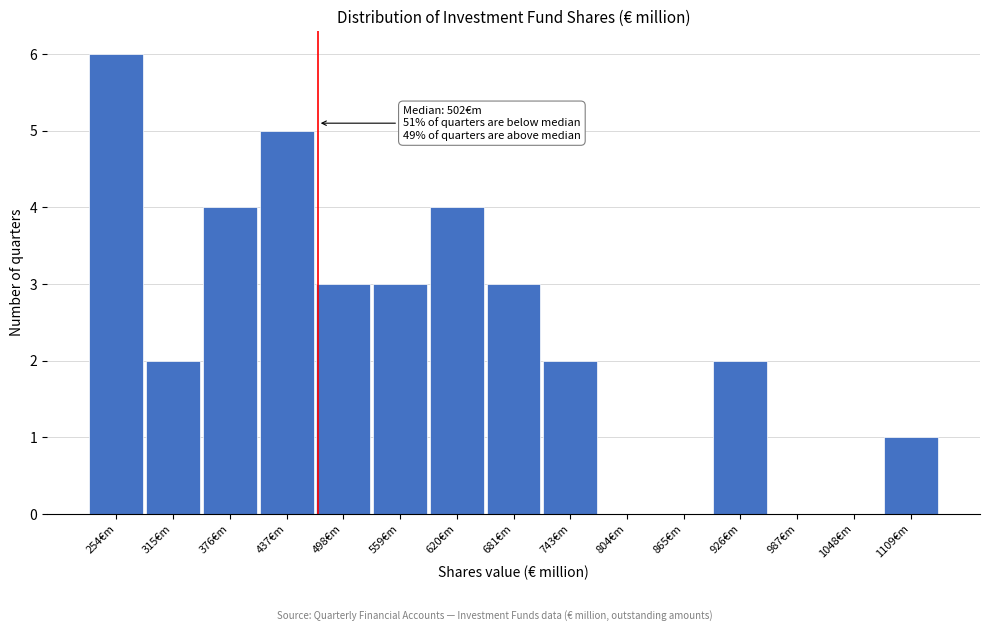

Reading left to right, transcribe all the data shown in this chart.

254€m=6	315€m=2	376€m=4	437€m=5	498€m=3	559€m=3	620€m=4	681€m=3	743€m=2	804€m=0	865€m=0	926€m=2	987€m=0	1048€m=0	1109€m=1